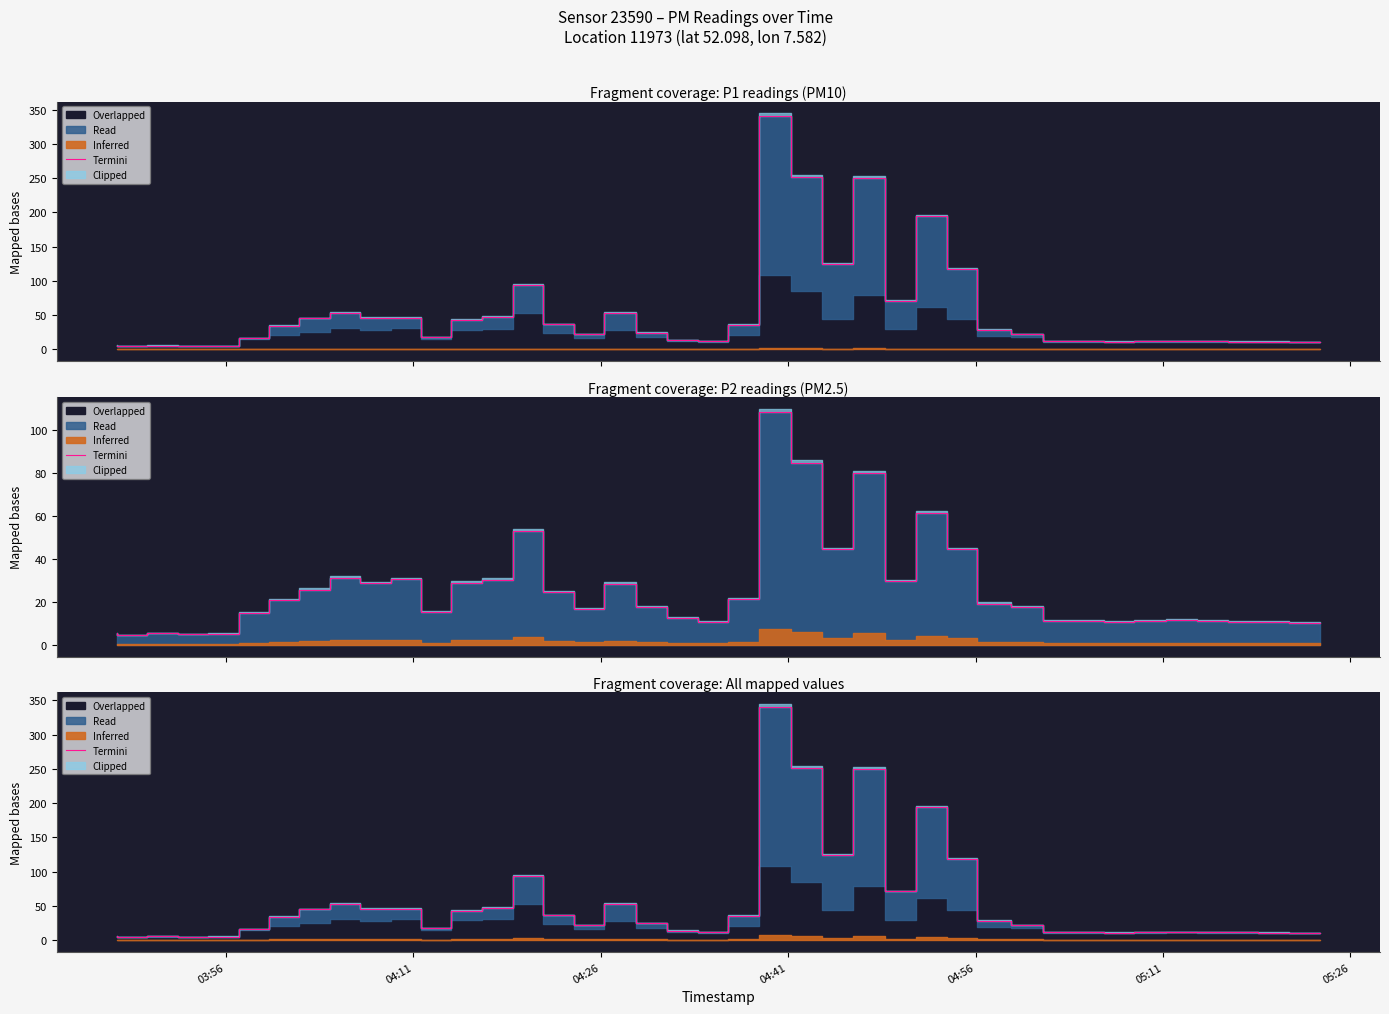

What is the maximum value shown in the chart?

340.8